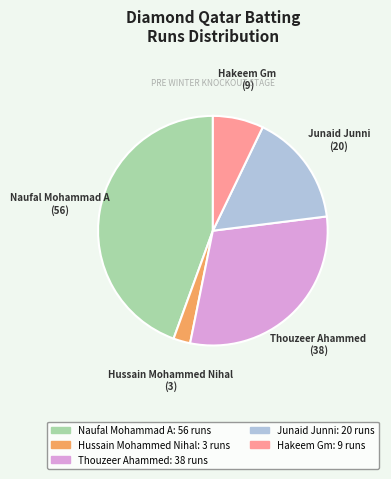

Is there a majority slice in this chart?

No